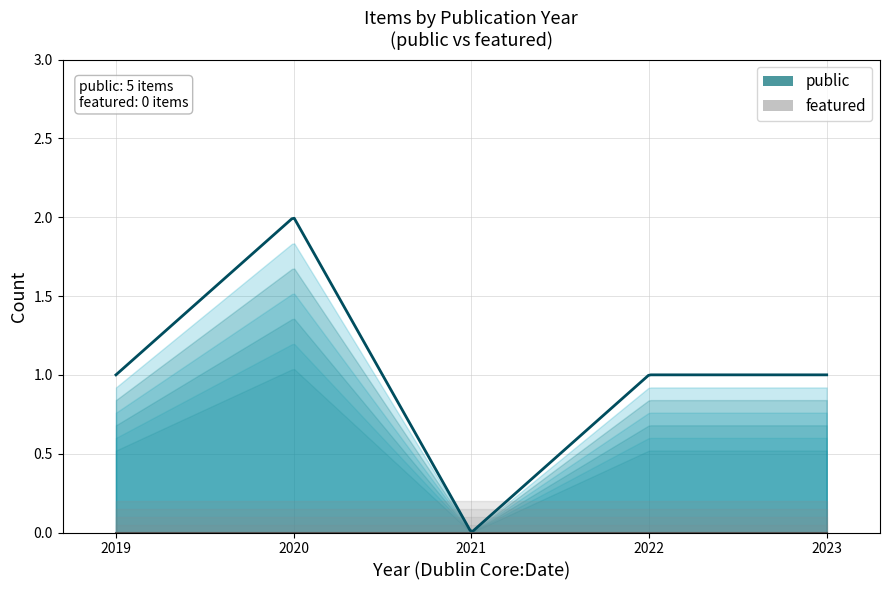

What are all the series names shown in the legend?

public, featured